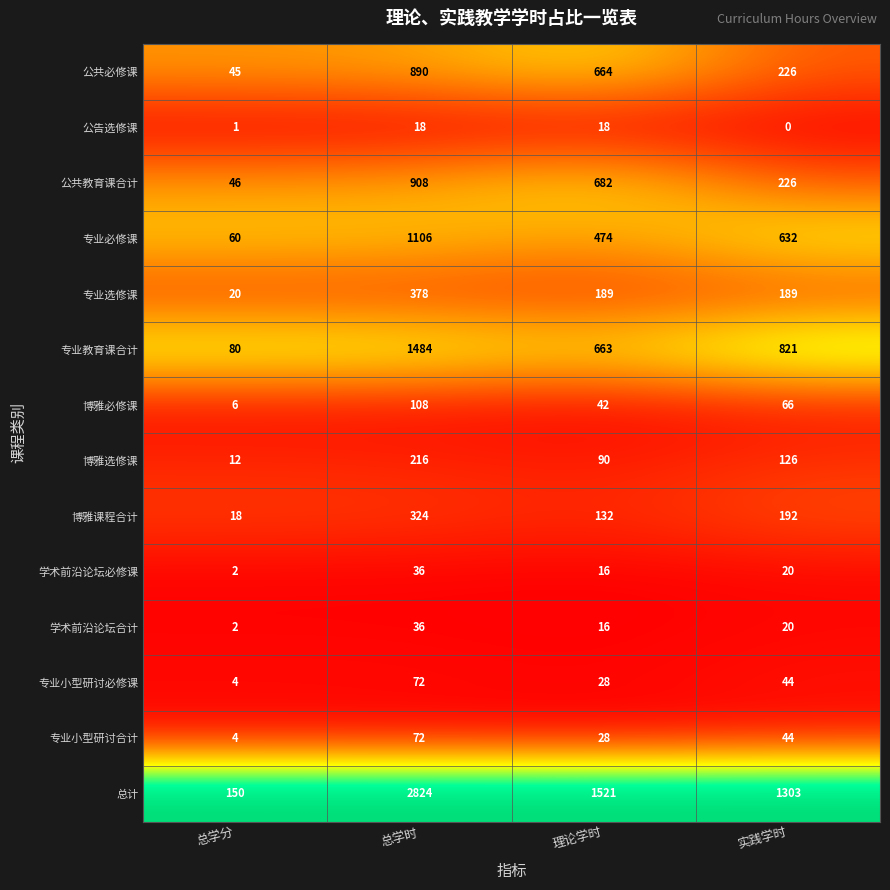

Where does the 专业小型研讨合计 series first go above 44?

总学时